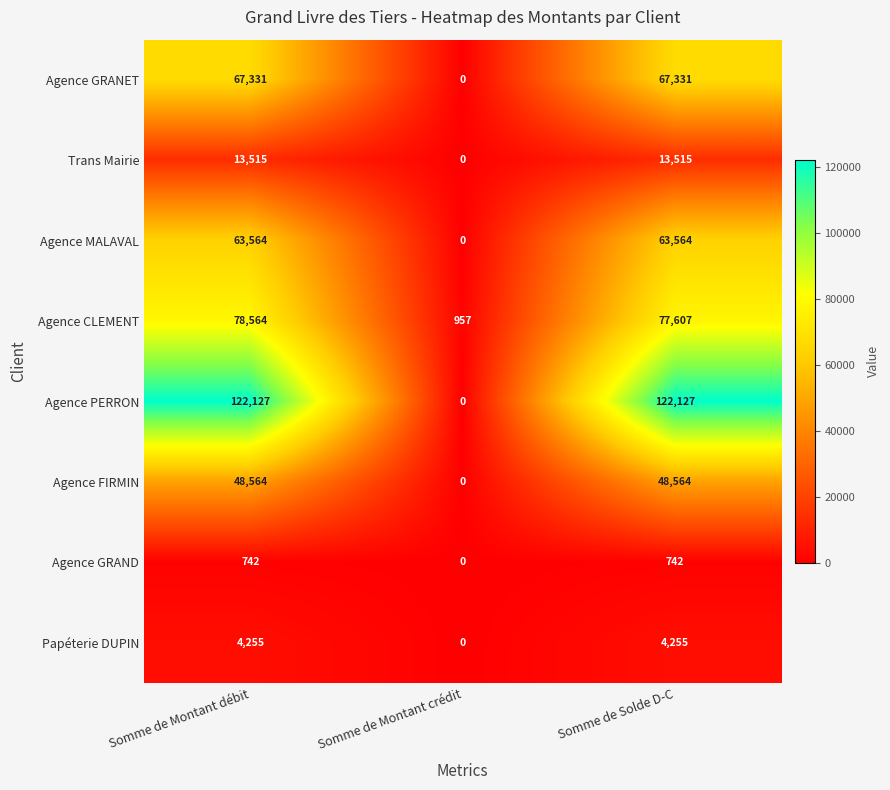

Rank the series by their maximum value, from highest to lowest.

Agence PERRON, Agence CLEMENT, Agence GRANET, Agence MALAVAL, Agence FIRMIN, Trans Mairie, Papéterie DUPIN, Agence GRAND